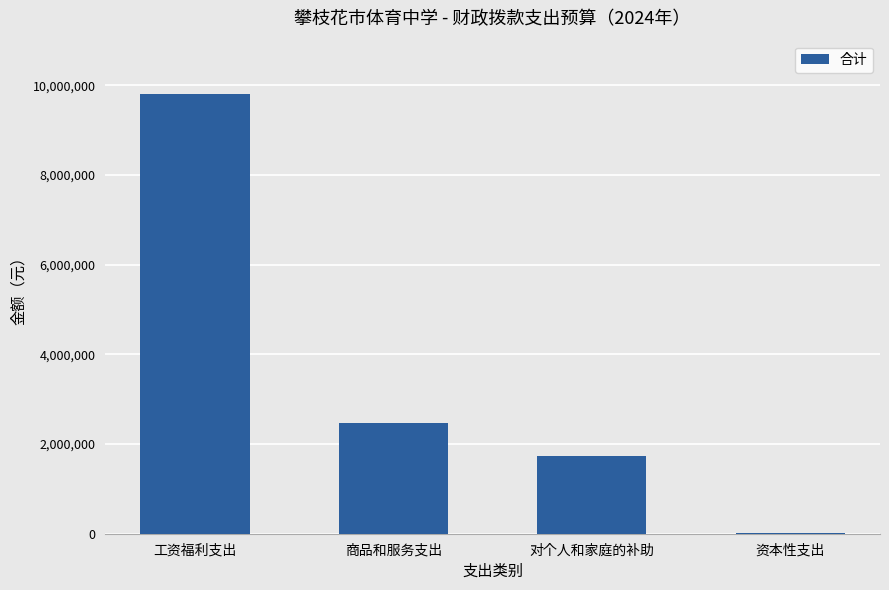

What is the ratio of the value at 商品和服务支出 to the value at 对个人和家庭的补助?

1.4